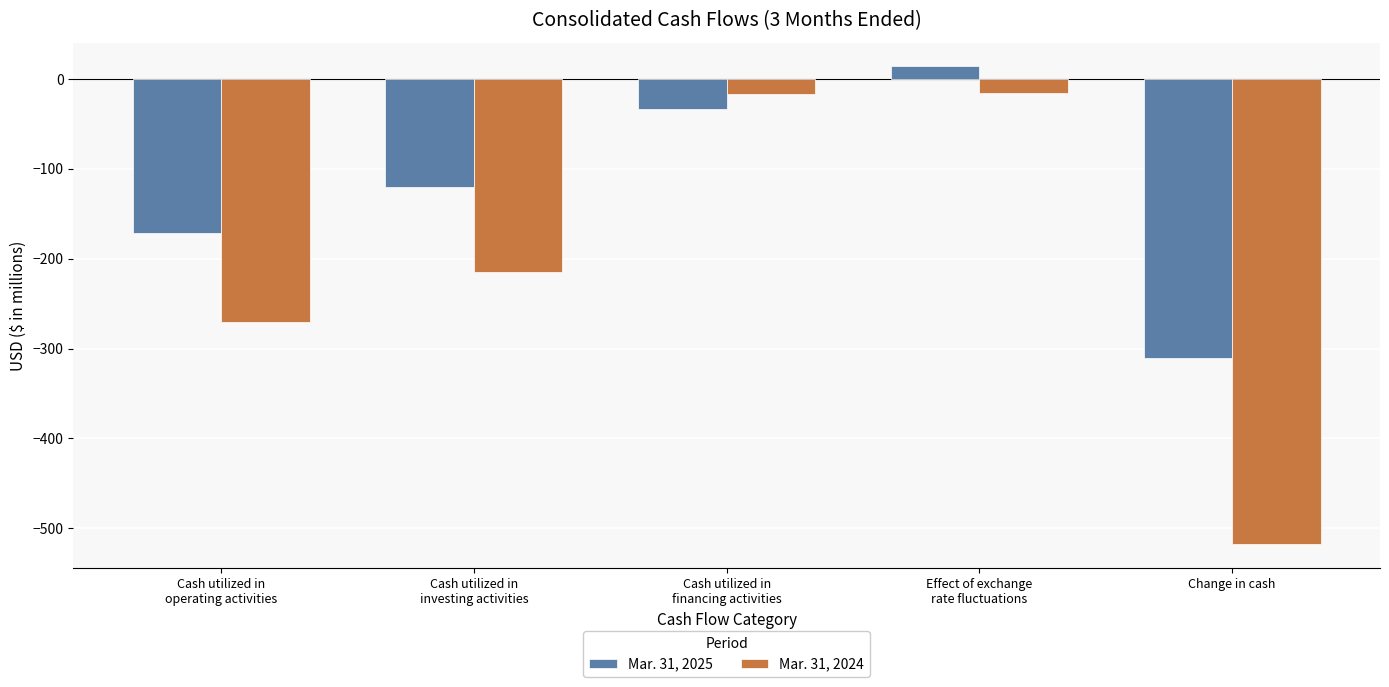

Which label corresponds to the smallest value in the chart?

Change in cash